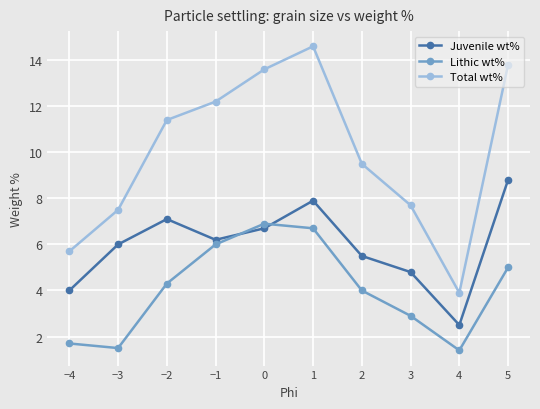

What is the average value of the Total wt% series?

10.0